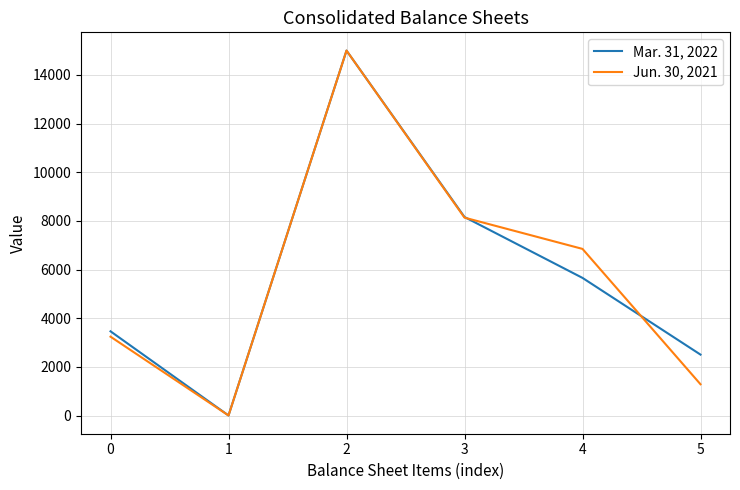

What is the greatest value displayed?

15000